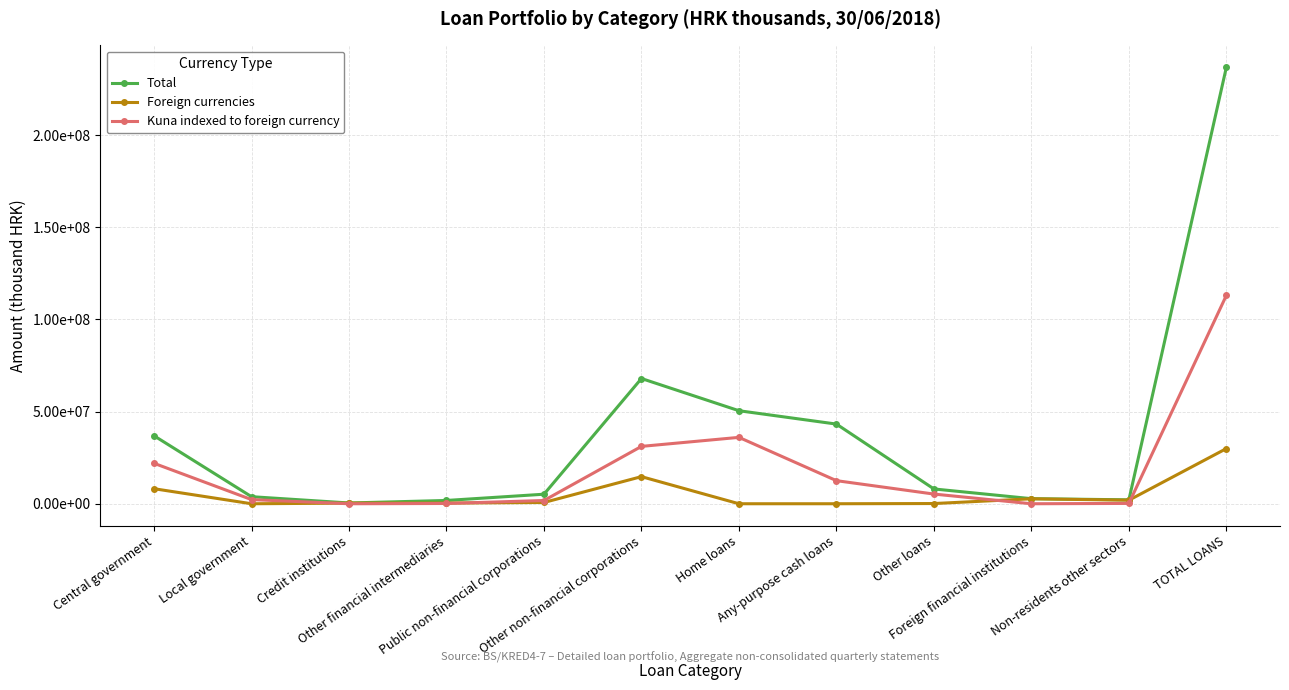

What is the value of the Foreign currencies point at the 10th from the left?

2692313